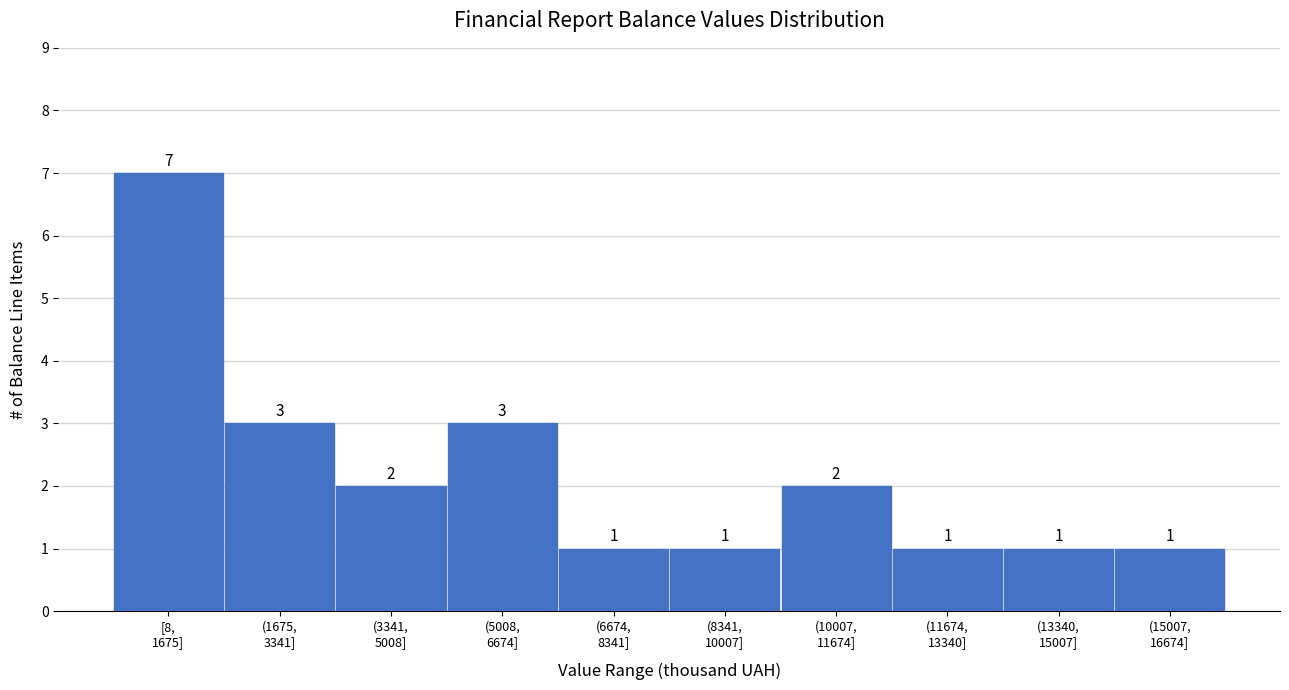

Reading right to left, what are all the values shown in this chart?

1	1	1	2	1	1	3	2	3	7